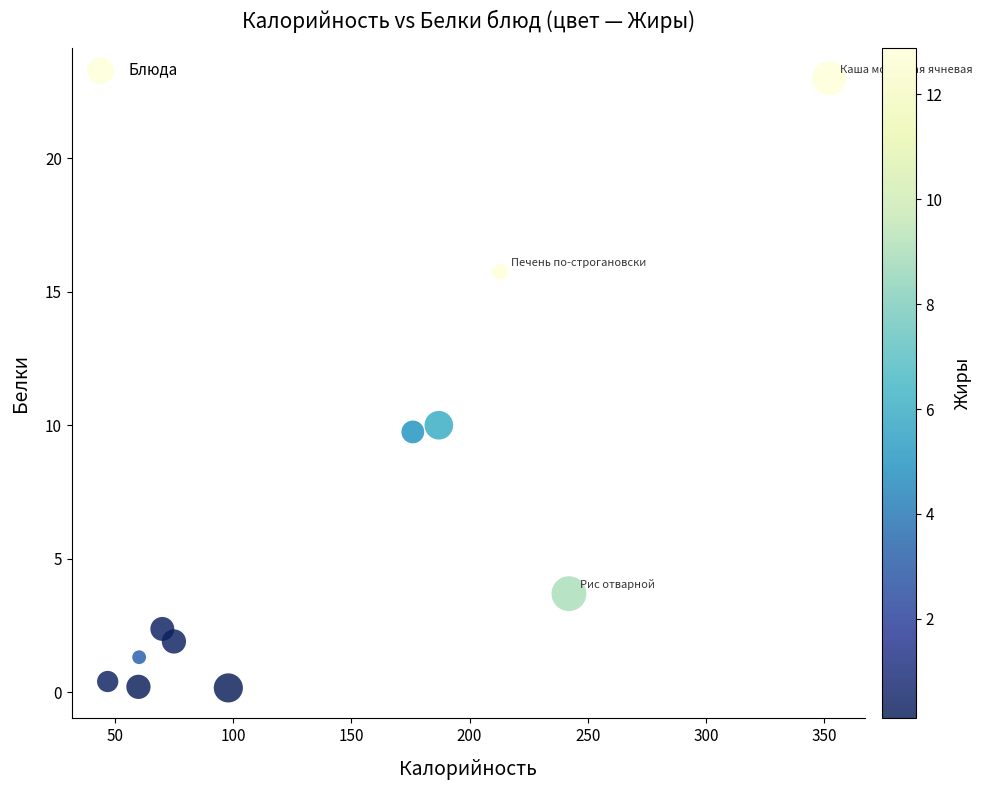

What is the average Y value?

6.2